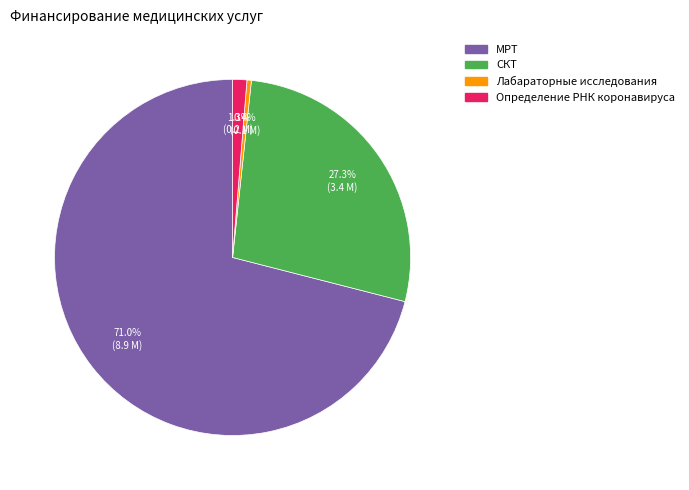

To the nearest percent, what is the combined percentage of Лабараторные исследования and СКТ?

28%